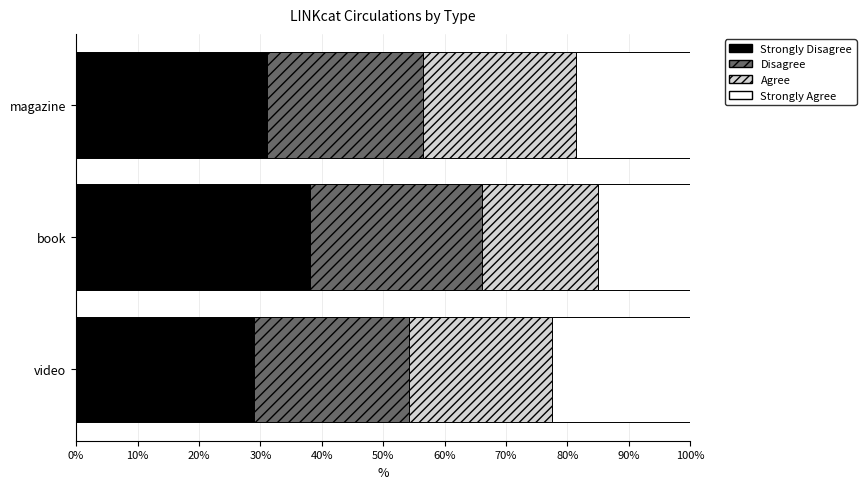

What is the total value across all series at video?

100.0